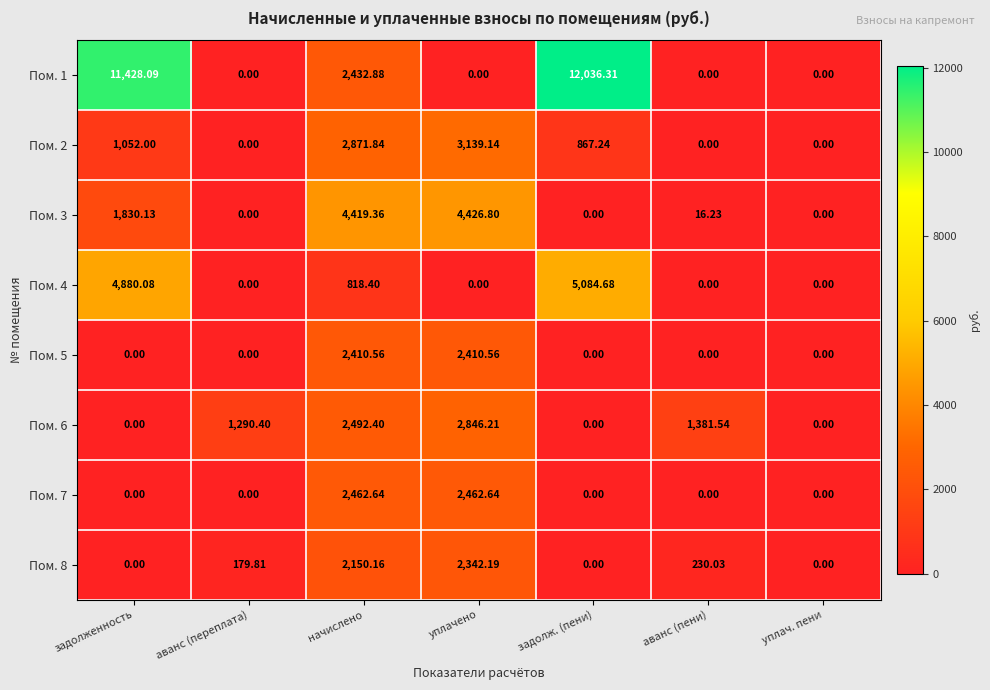

How many distinct data groups are displayed?

8